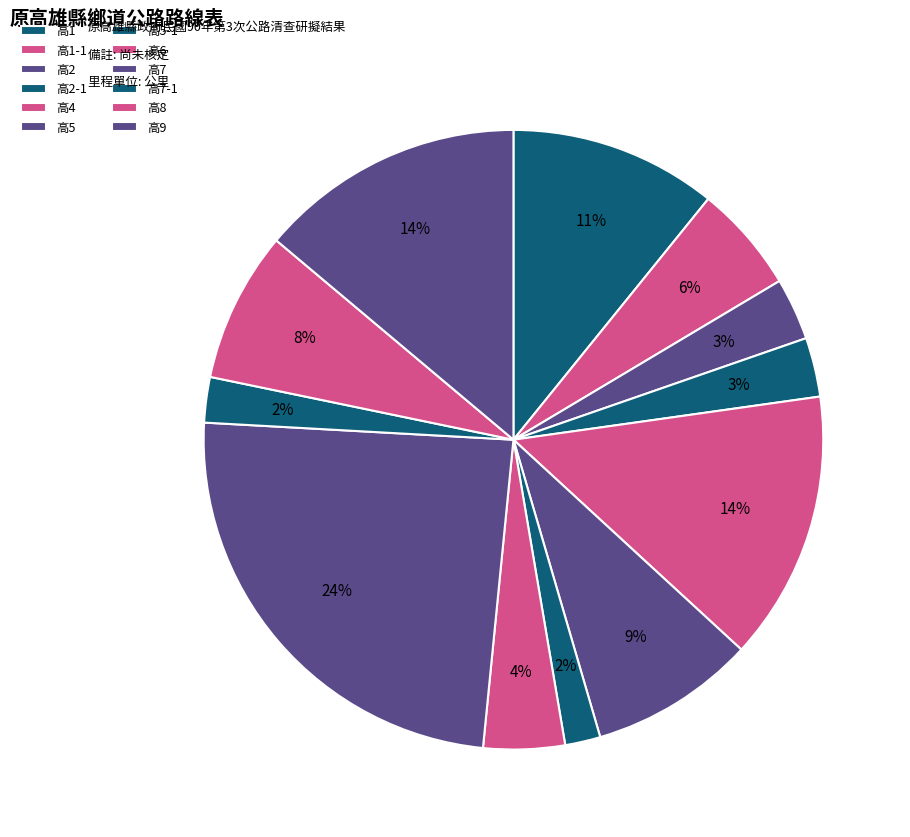

What percentage is the 高1-1 slice, to the nearest percent?

6%